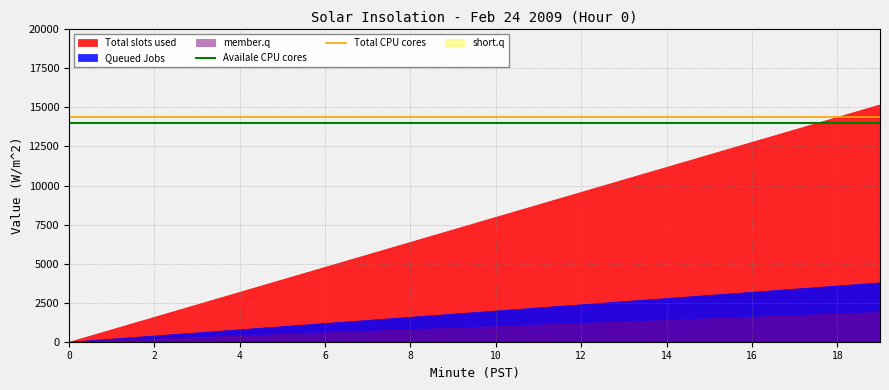

True or false: Availale CPU cores and Total CPU cores cross at least once.

False